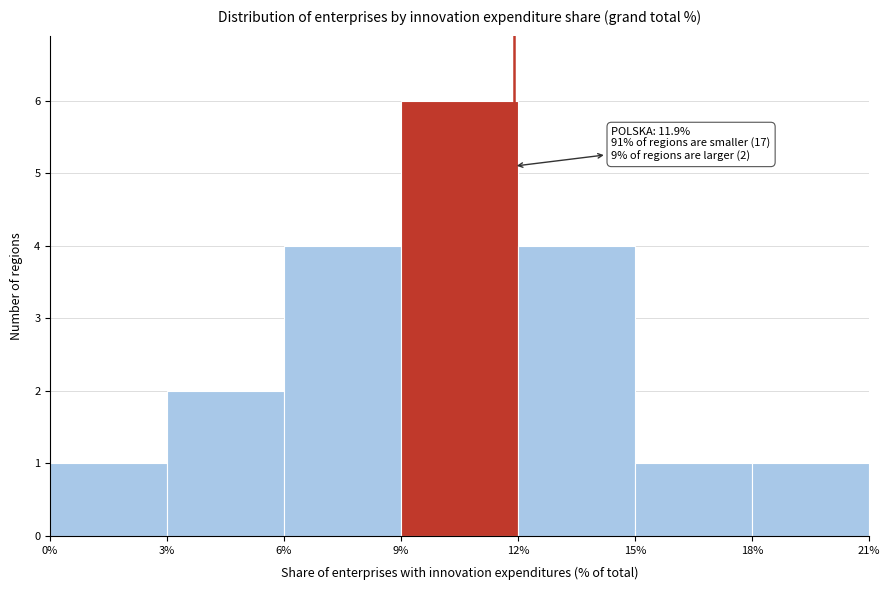

Which range on the x-axis has the tallest bar?

9% to 12%